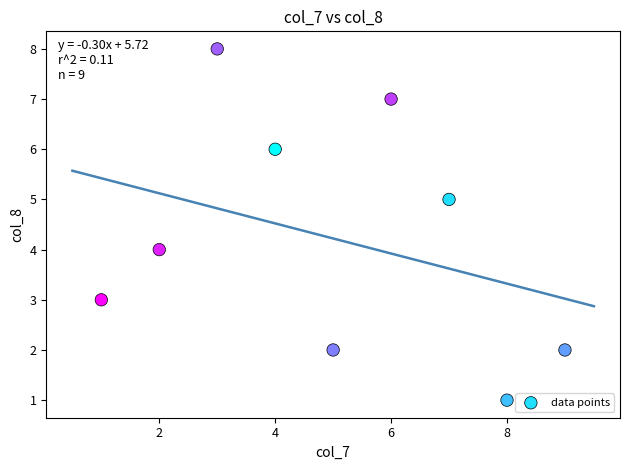

What is the range of Y values (max minus min)?

7